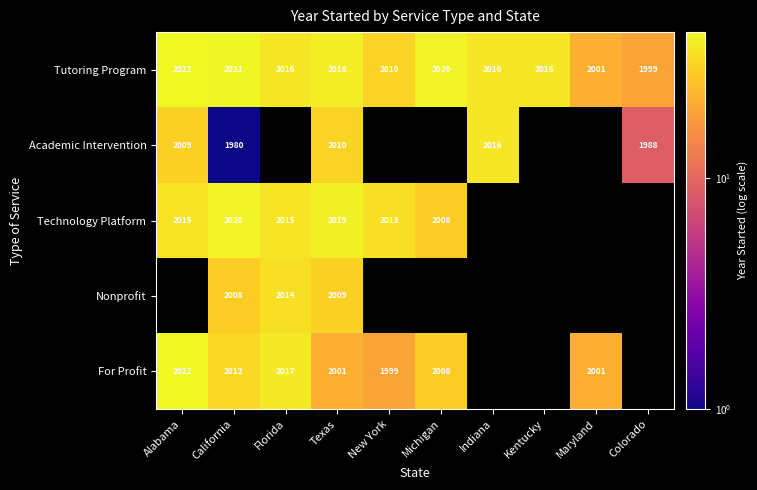

Where does the Tutoring Program series first go above 2016?

Alabama